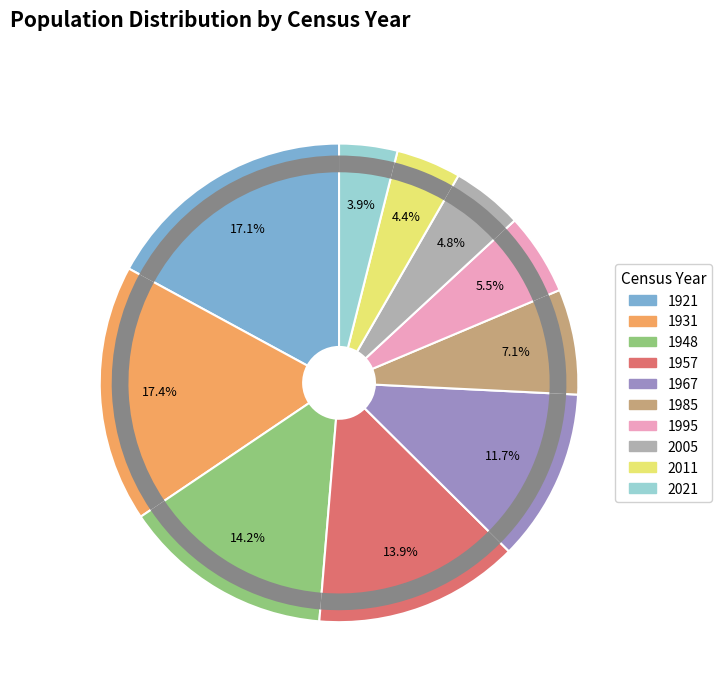

Which slice is the largest?

1931